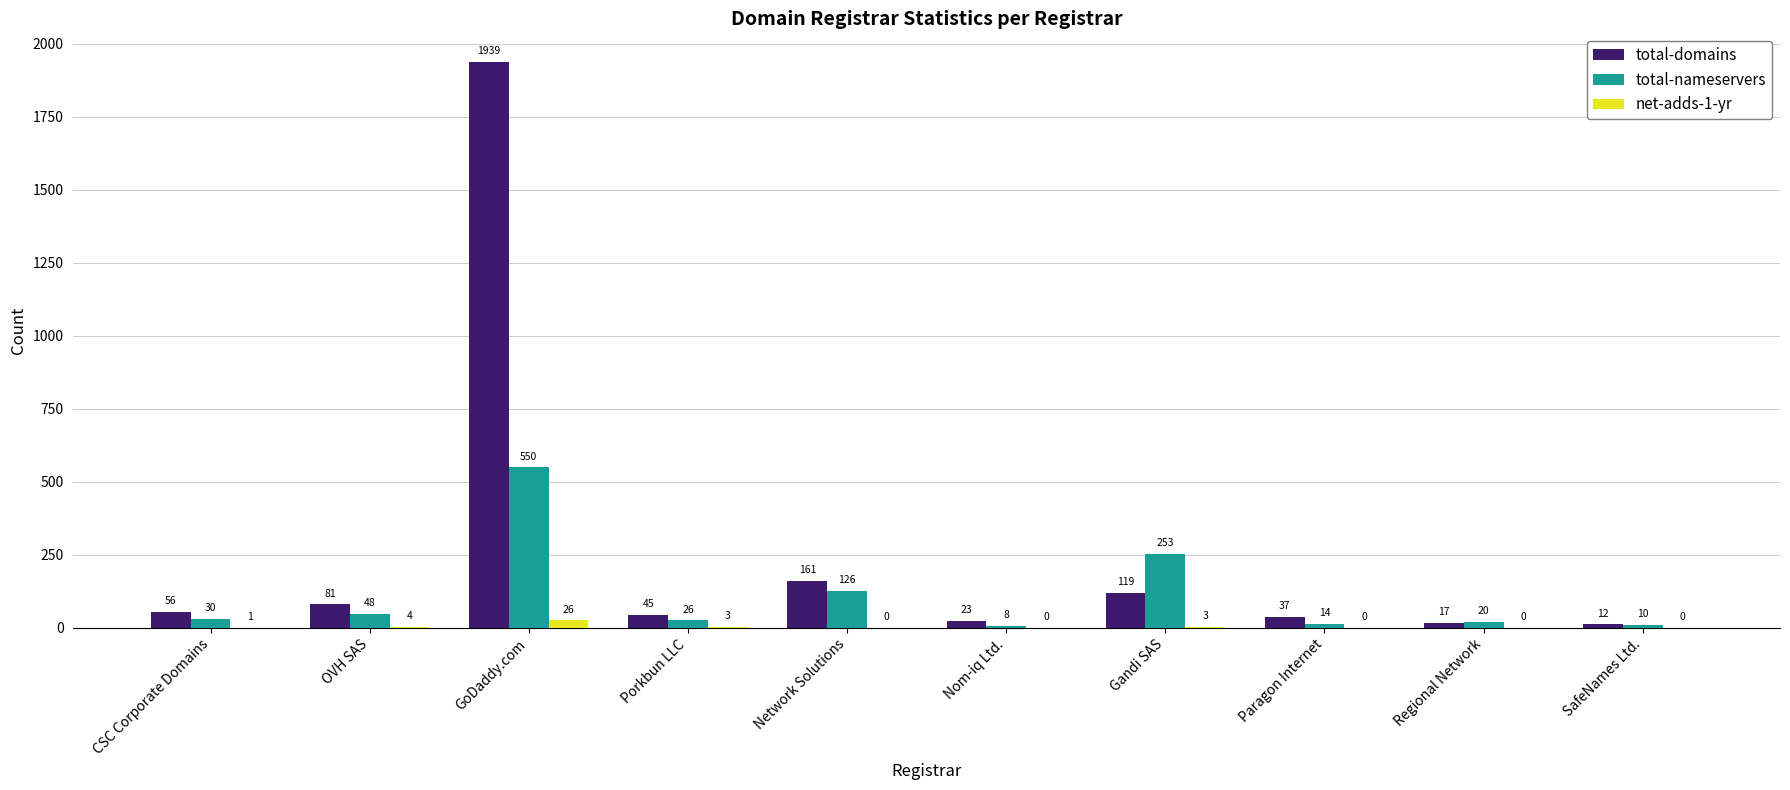

Between OVH SAS and Regional Network, which series saw the biggest shift?

total-domains